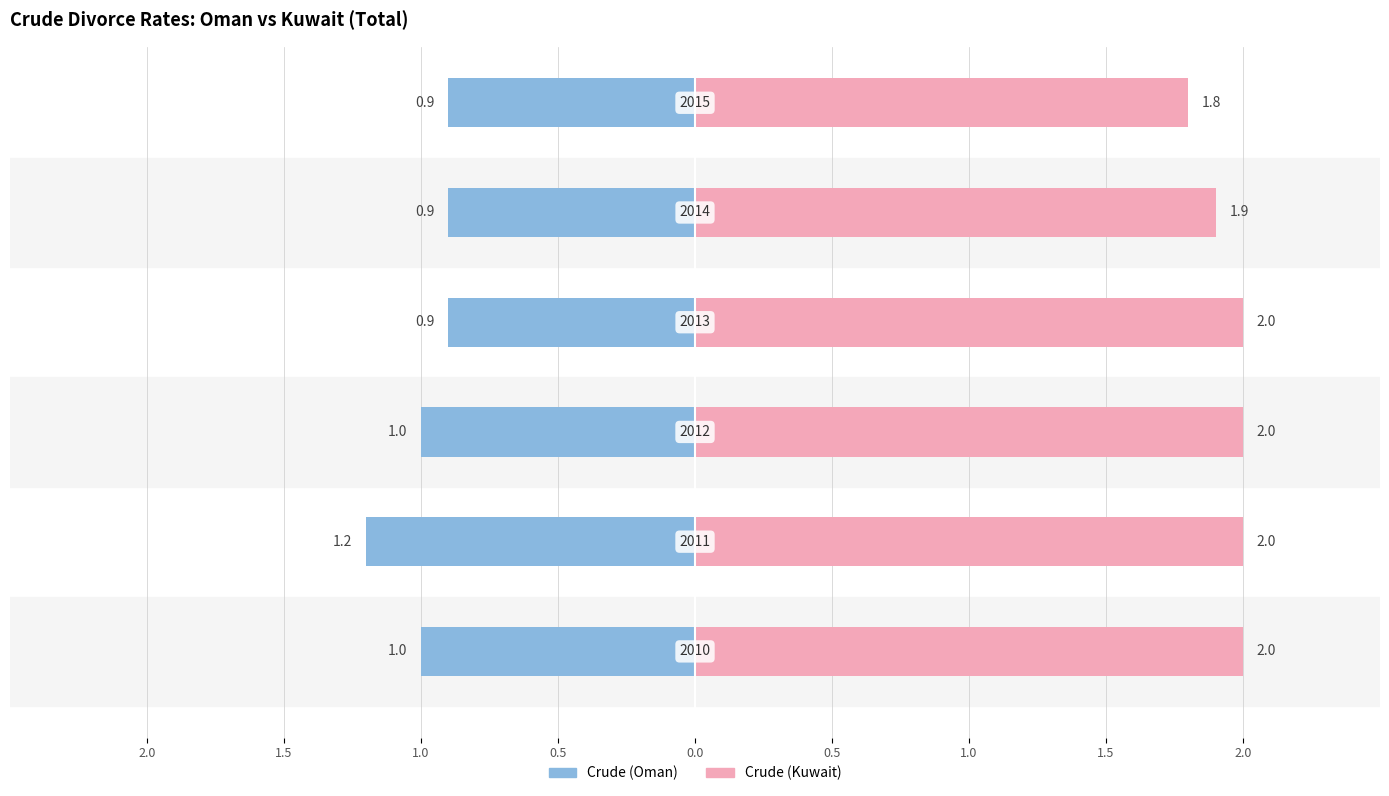

How many bars are there in total?

12